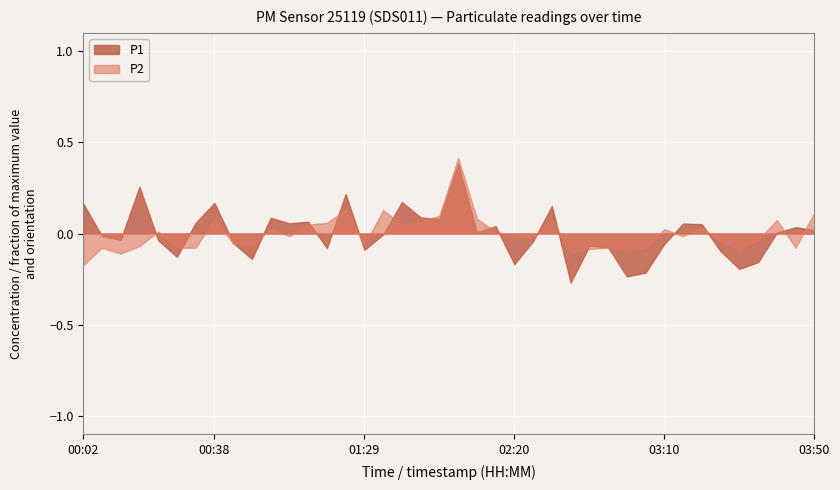

Which series has the largest total across all categories?

P1